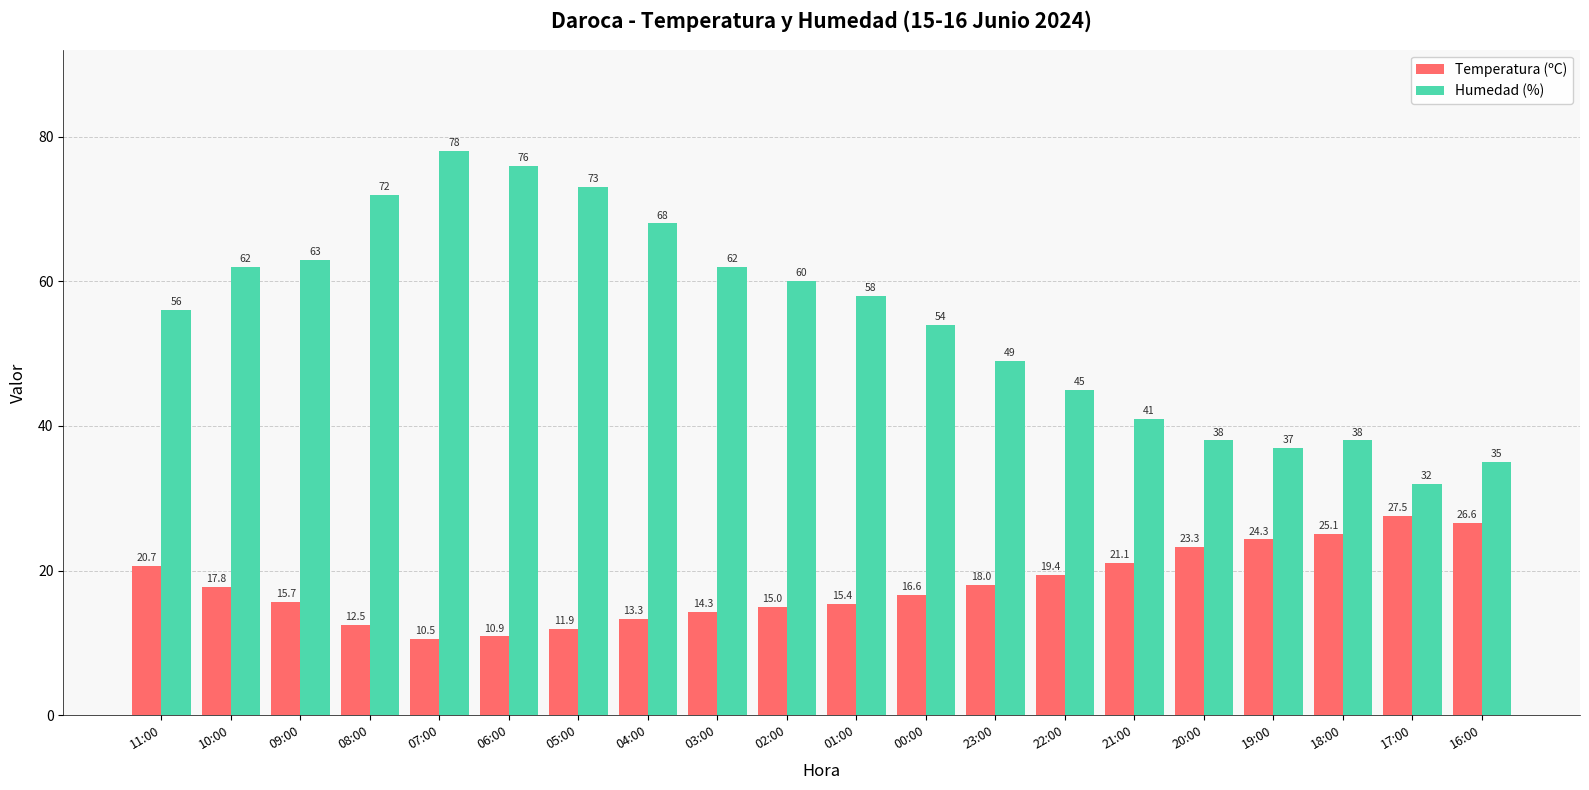

What is the greatest value displayed?

78.0